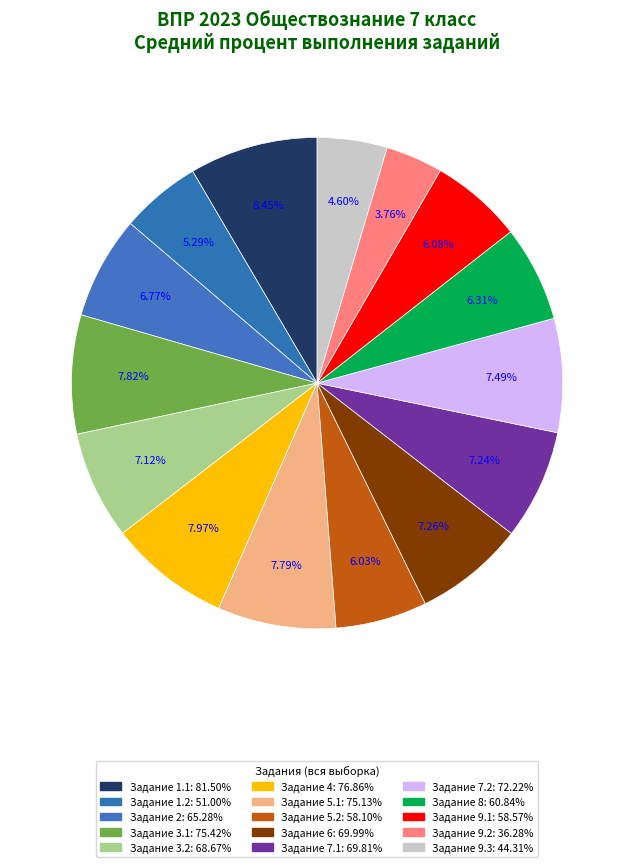

How many slices are in this pie chart?

15